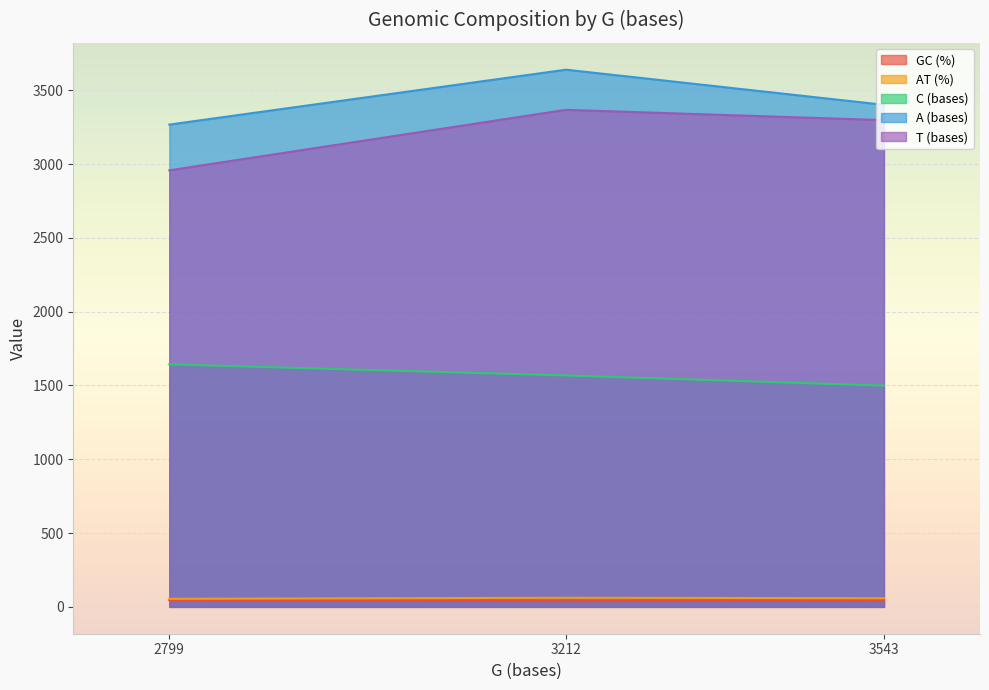

What is the difference between the maximum and minimum values in the A (bases) series?

372.0